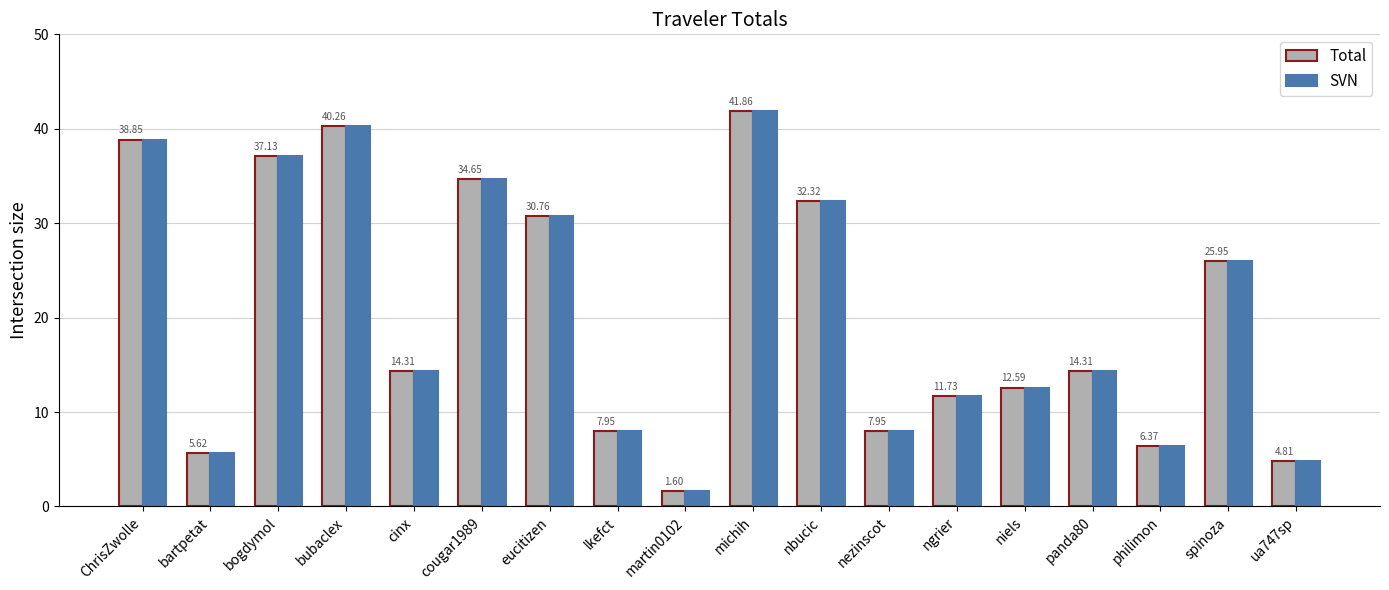

Where does the Total series first go above 14?

ChrisZwolle